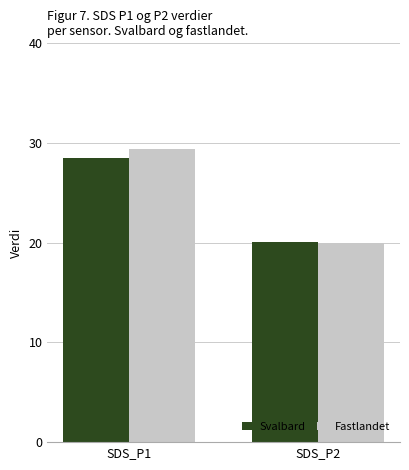

Count the number of data series in this chart.

2